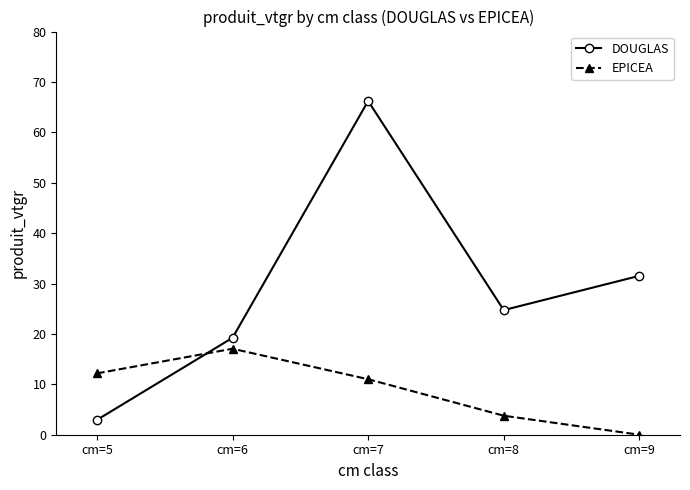

Rank the series by their maximum value, from lowest to highest.

EPICEA, DOUGLAS